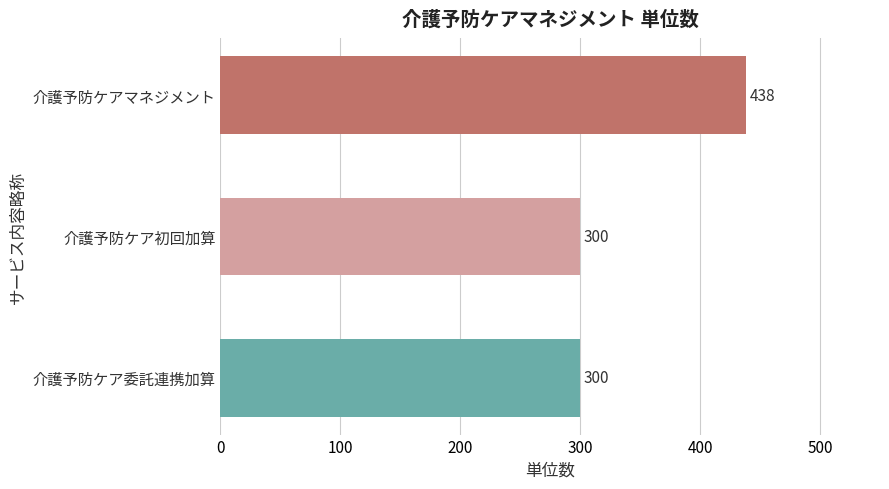

What is the value of the 2nd bar from the top?

300